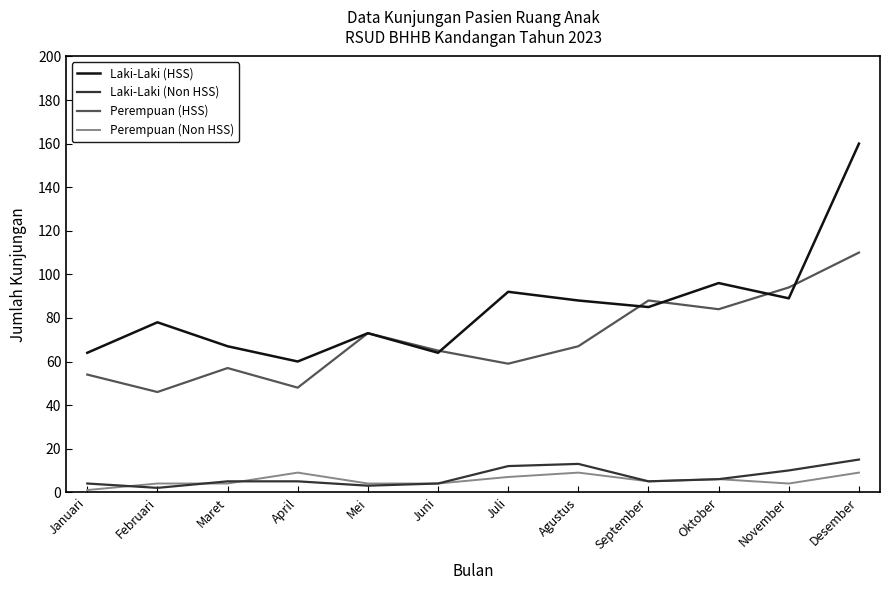

What position from the right is Agustus?

5